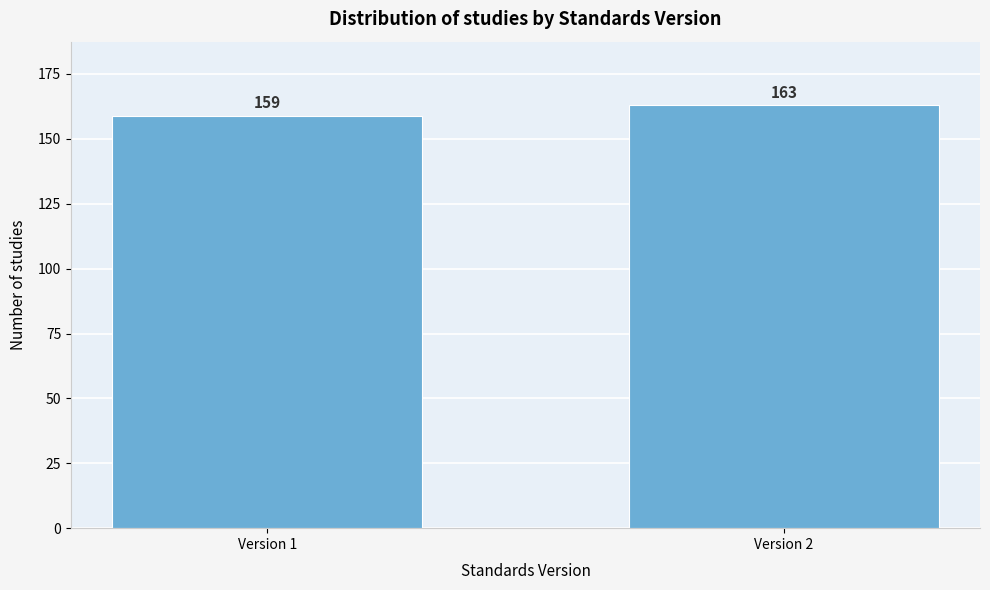

Reading left to right, extract all data points from this chart.

159	163